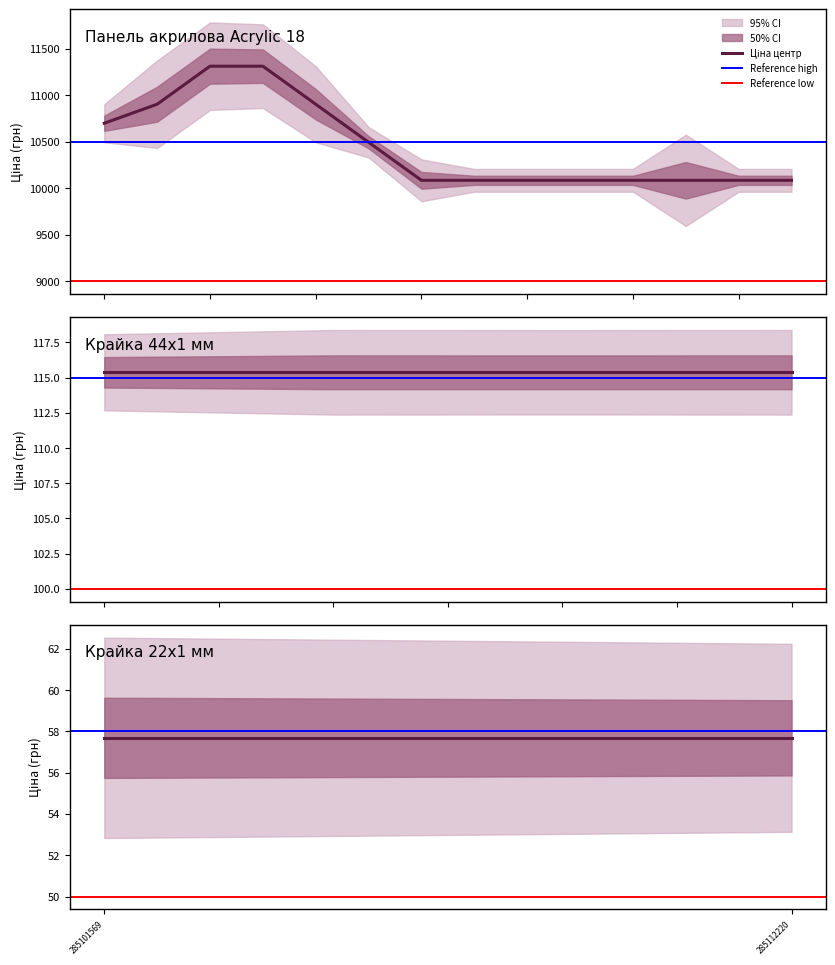

Does the chart have visible grid lines?

No